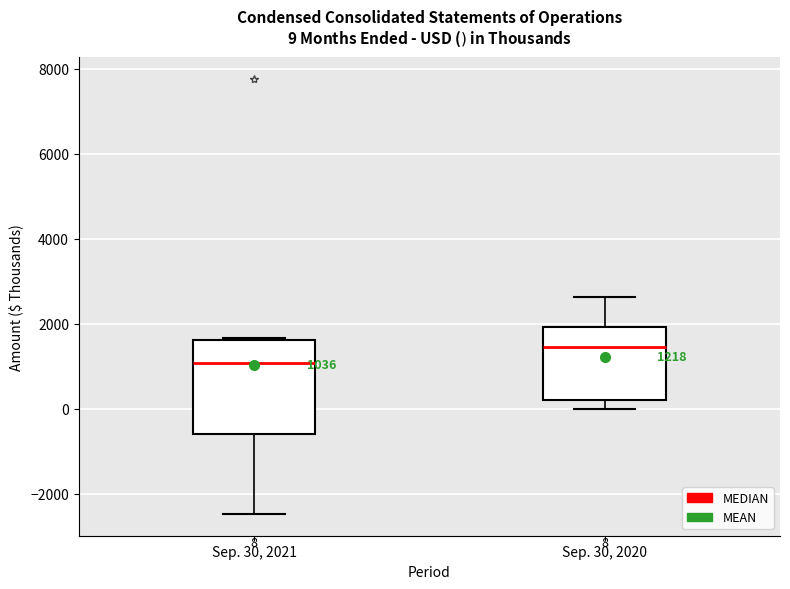

Which box has the highest median line?

Sep. 30, 2020